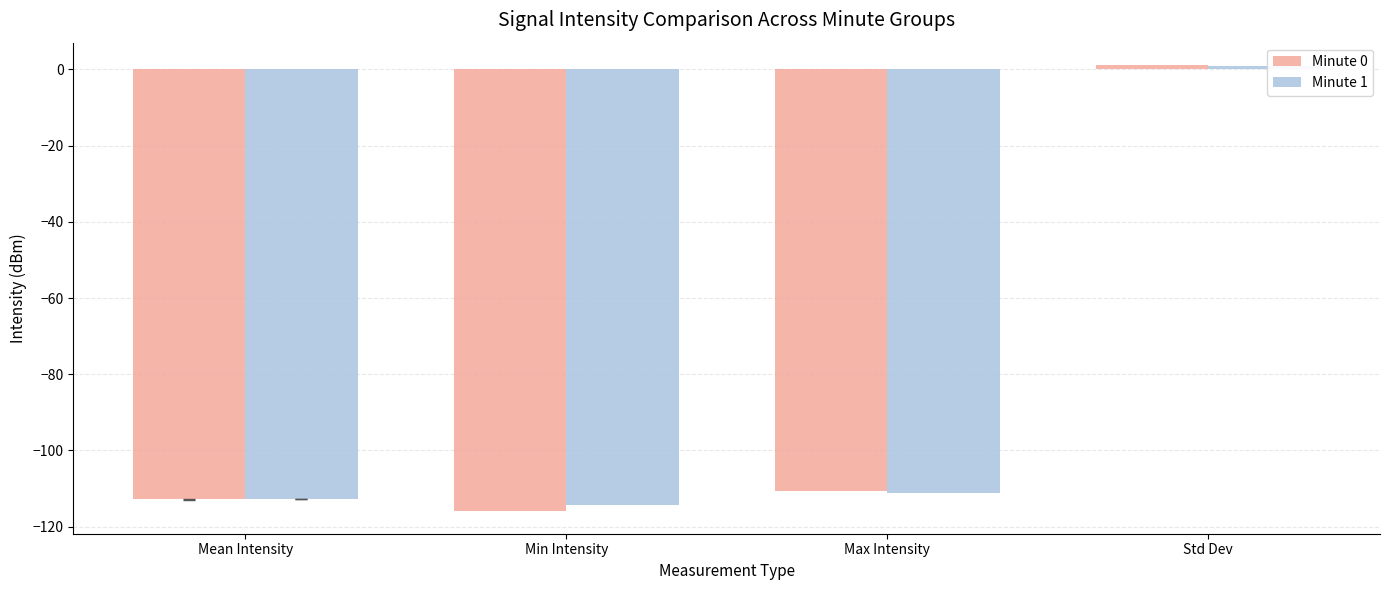

Reading left to right, what are all the values shown in this chart?

Minute 0: -112.8	-116.0	-110.6	1.2
Minute 1: -112.8	-114.2	-111.1	1.0